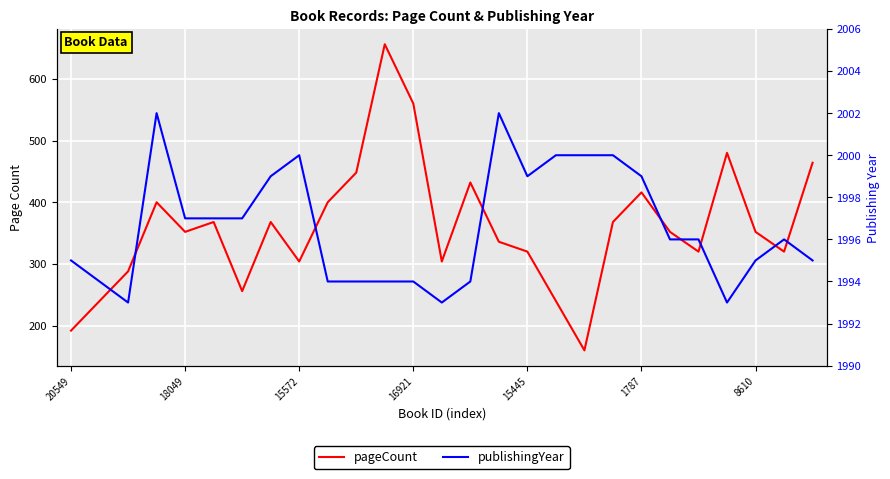

True or false: pageCount and publishingYear cross at least once.

False